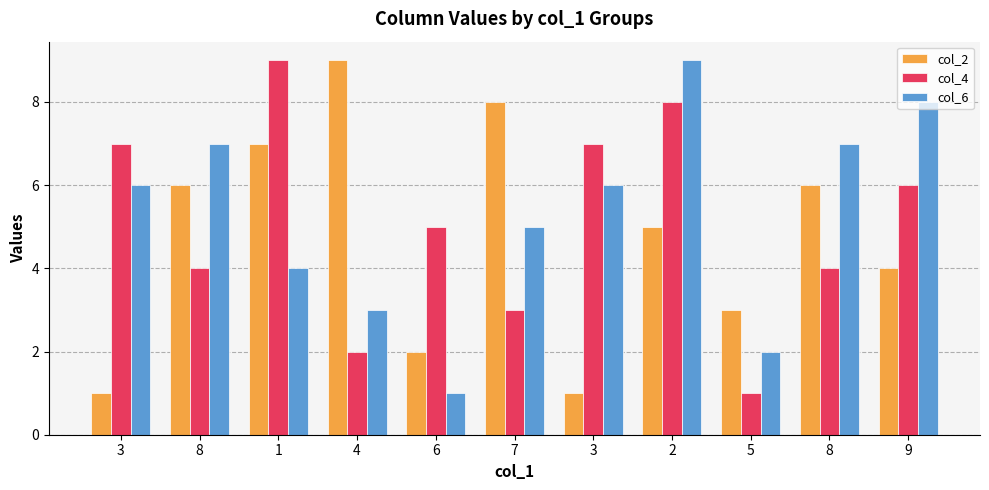

How many bars are there in total?

33